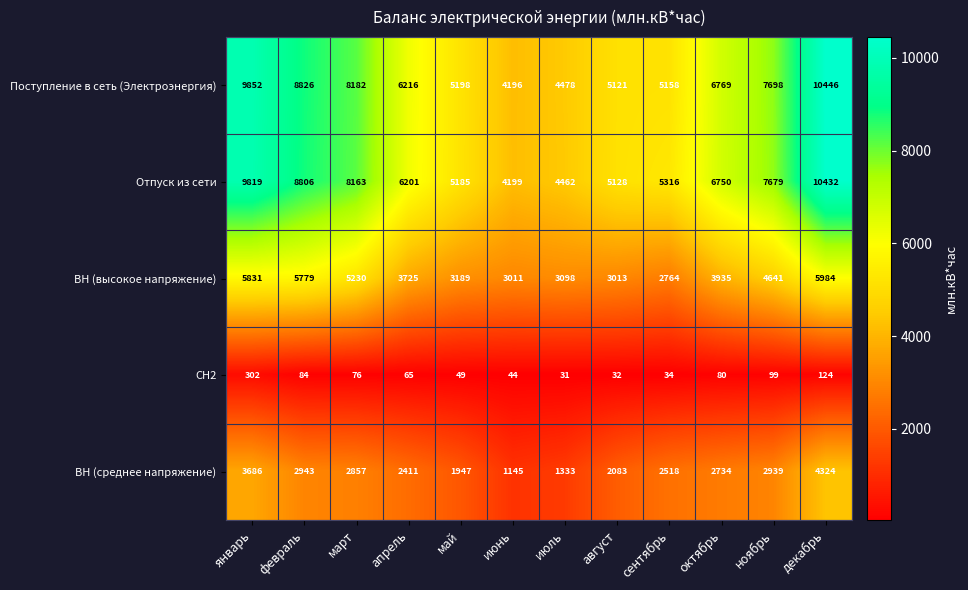

Is it true that Отпуск из сети equals 6750 at октябрь?

True